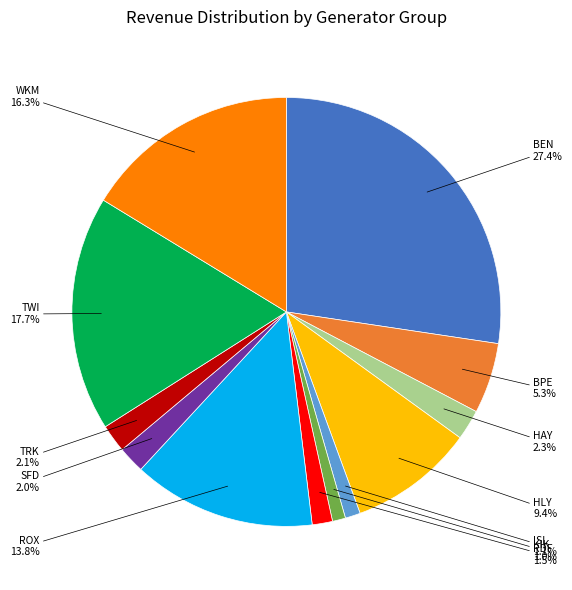

Does any single category account for the majority?

No